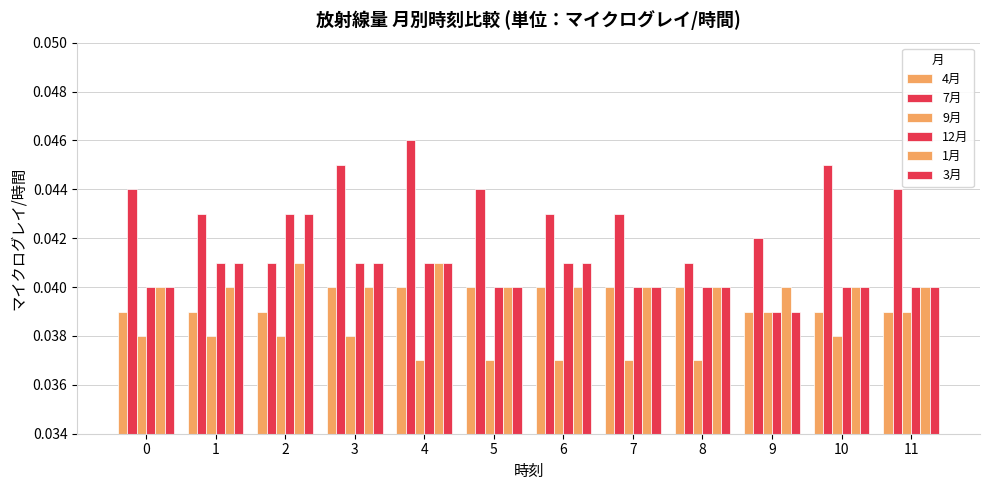

Count the number of categories in the chart.

12